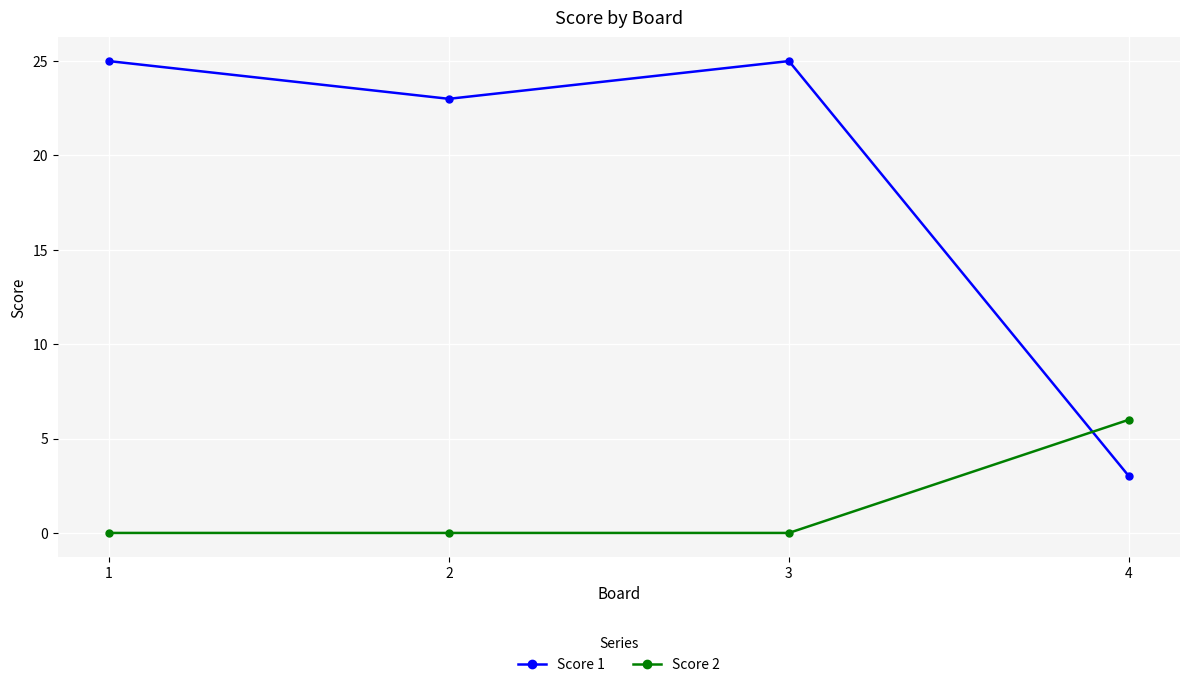

Which series has the largest range (max minus min)?

Score 1